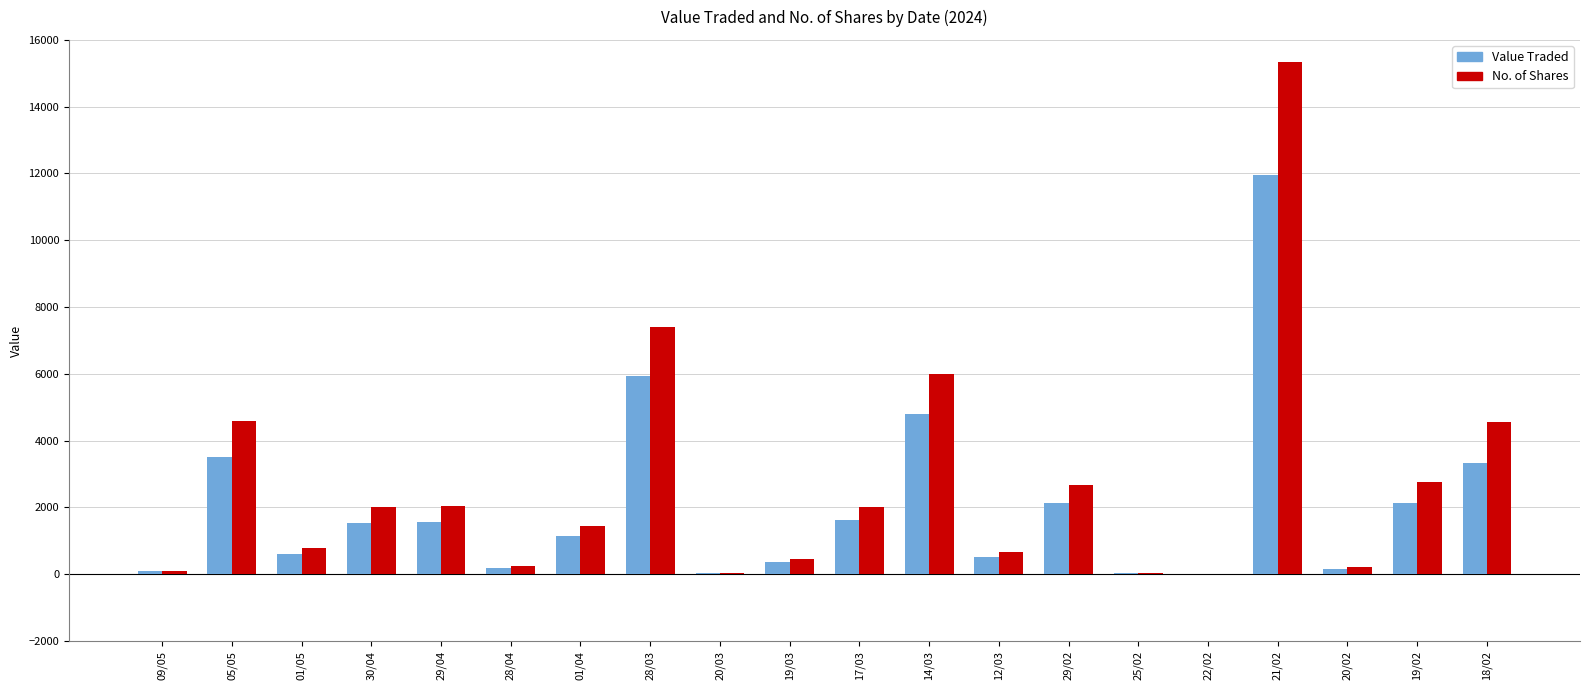

What is the greatest value displayed?

15336